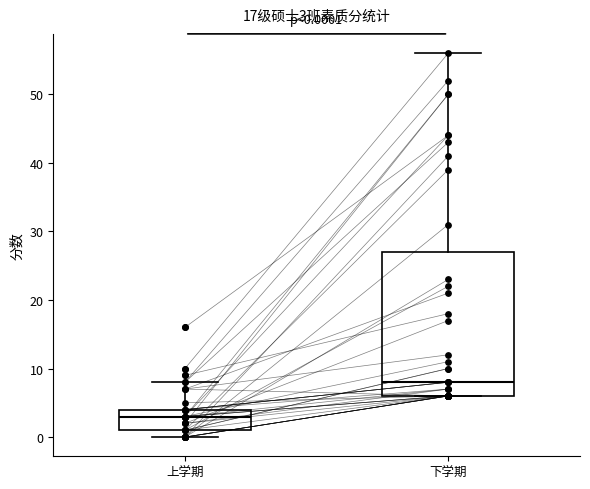

Comparing the boxes themselves (not the whiskers), which one is the tallest?

下学期